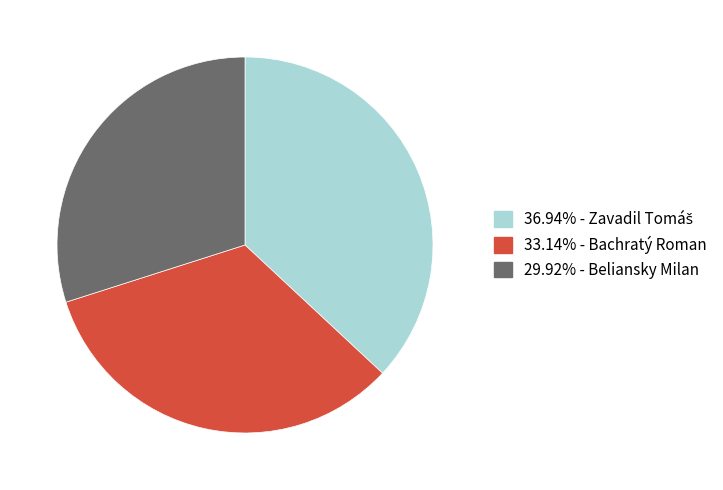

How many segments does this pie chart have?

3